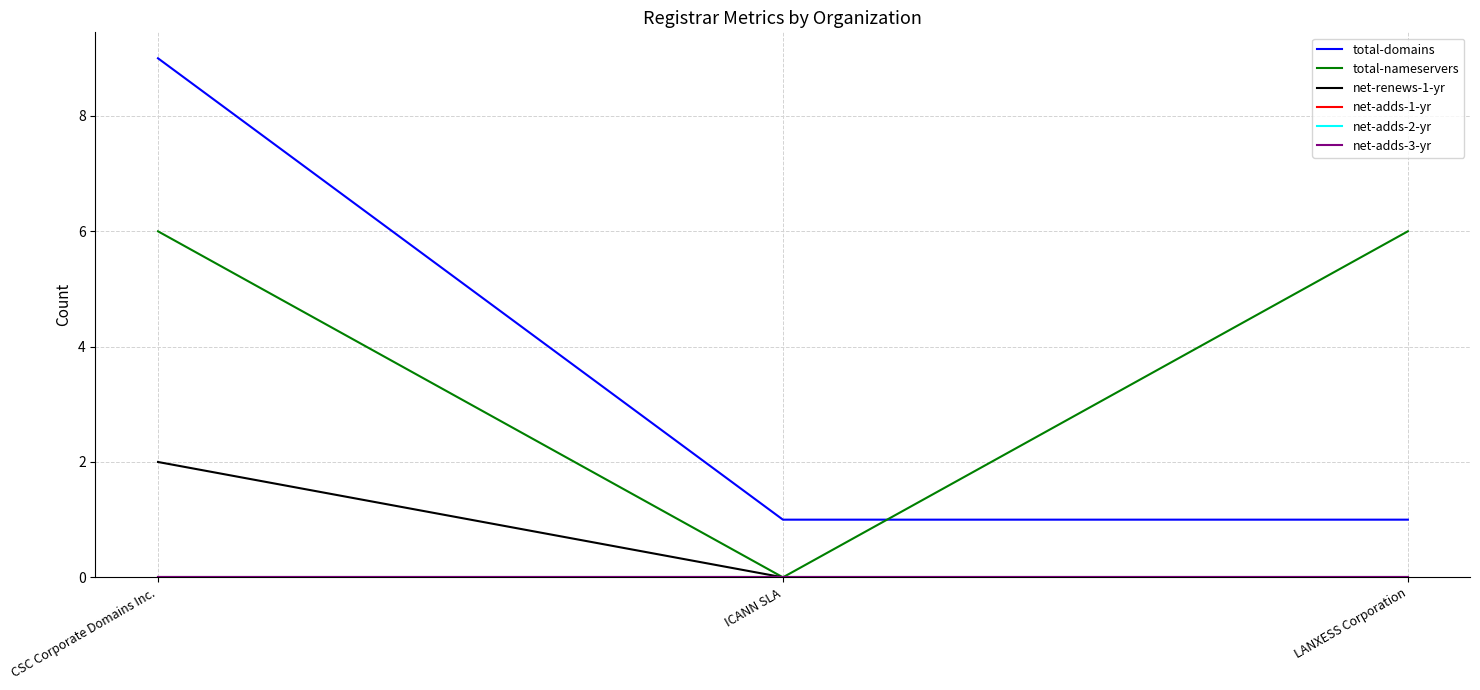

Does the chart display data point markers on the line(s)?

No